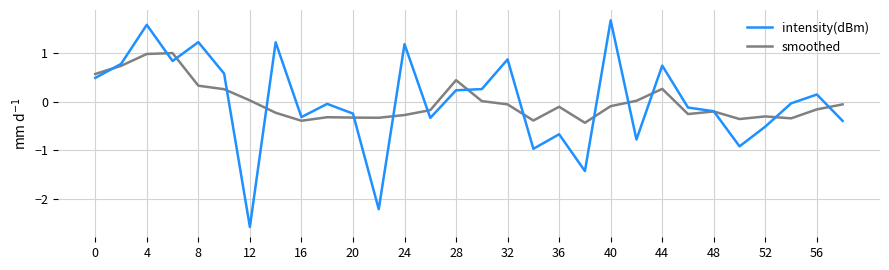

What is the maximum value shown in the chart?

1.7